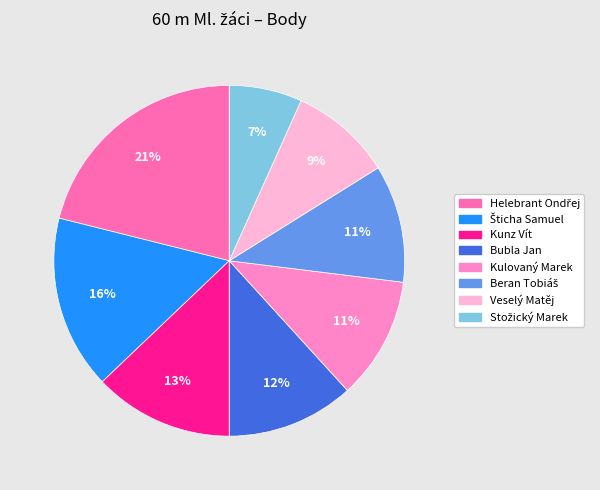

What is the largest slice in the pie chart?

Helebrant Ondřej